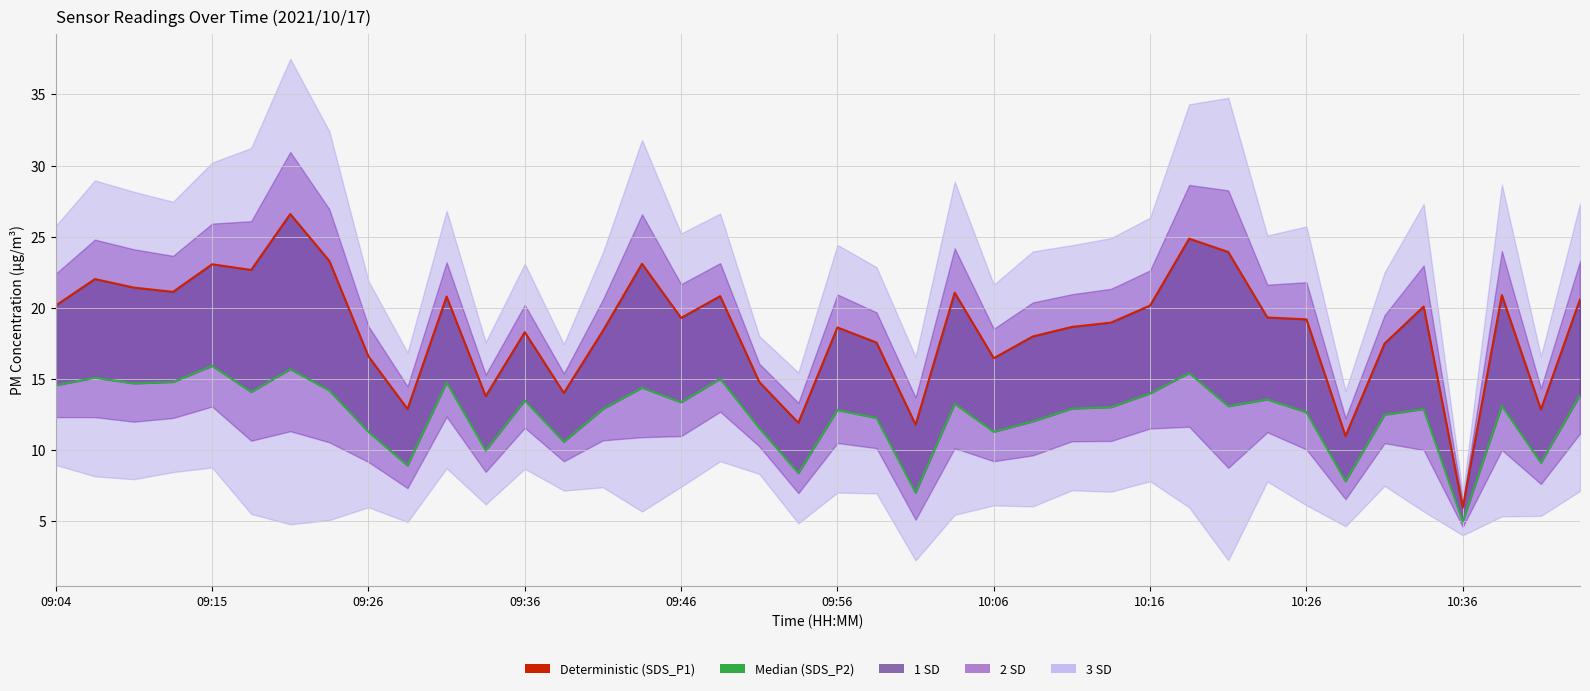

What is the value of the Median (SDS_P2) point at the 40th from the left?

13.9